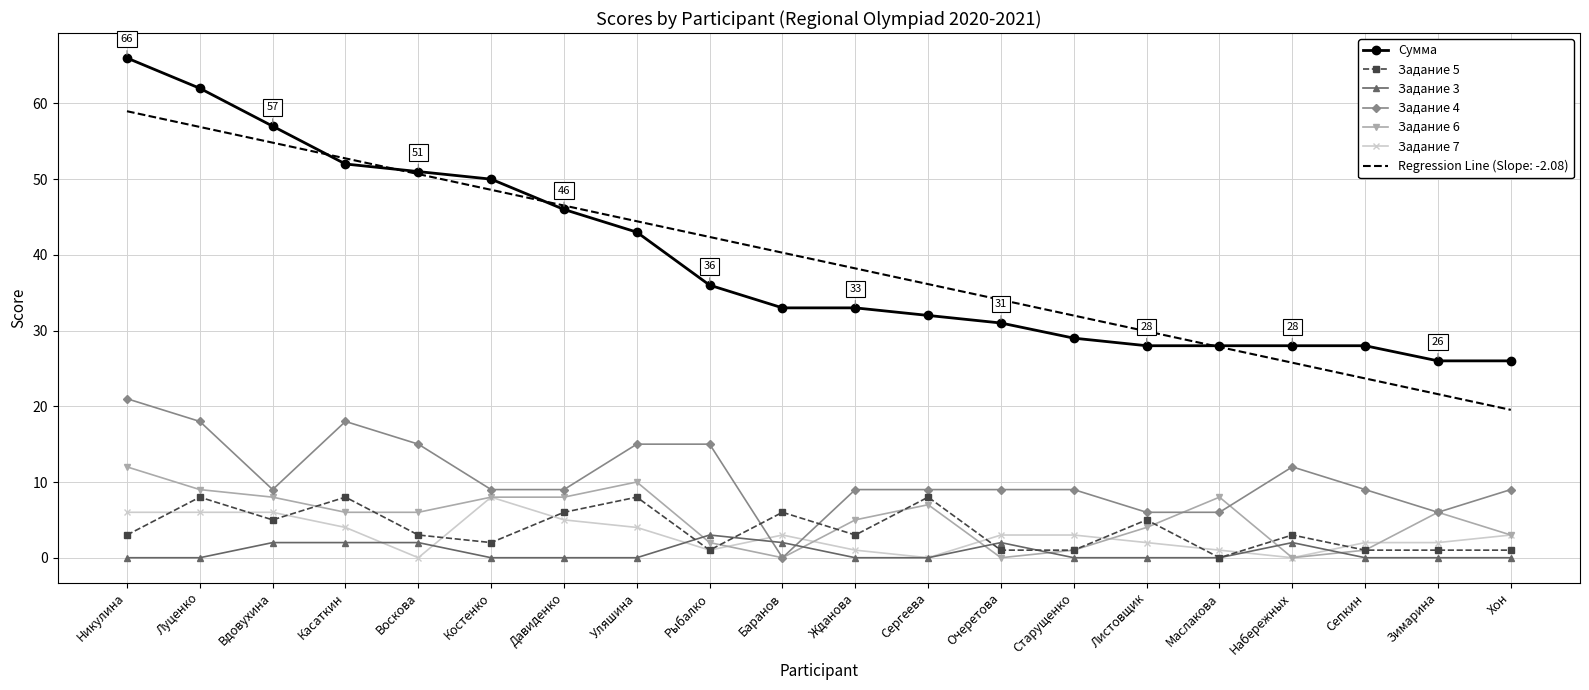

What is the difference between the maximum and minimum values in the Задание 6 series?

12.0